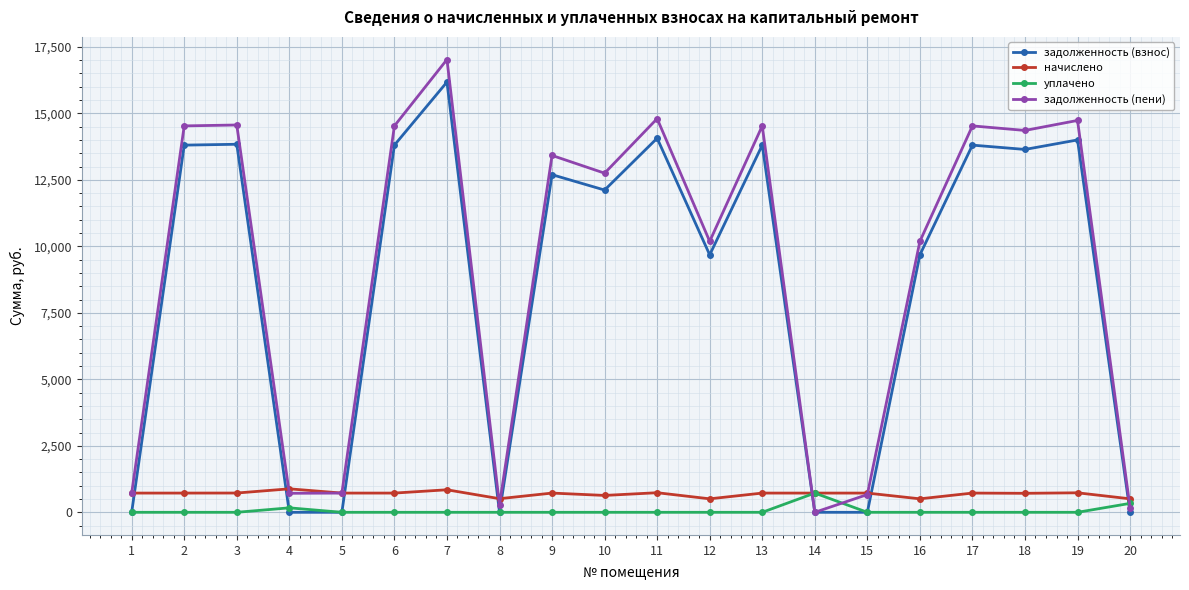

At 13, list the series in order from largest to smallest.

задолженность (пени), задолженность (взнос), начислено, уплачено